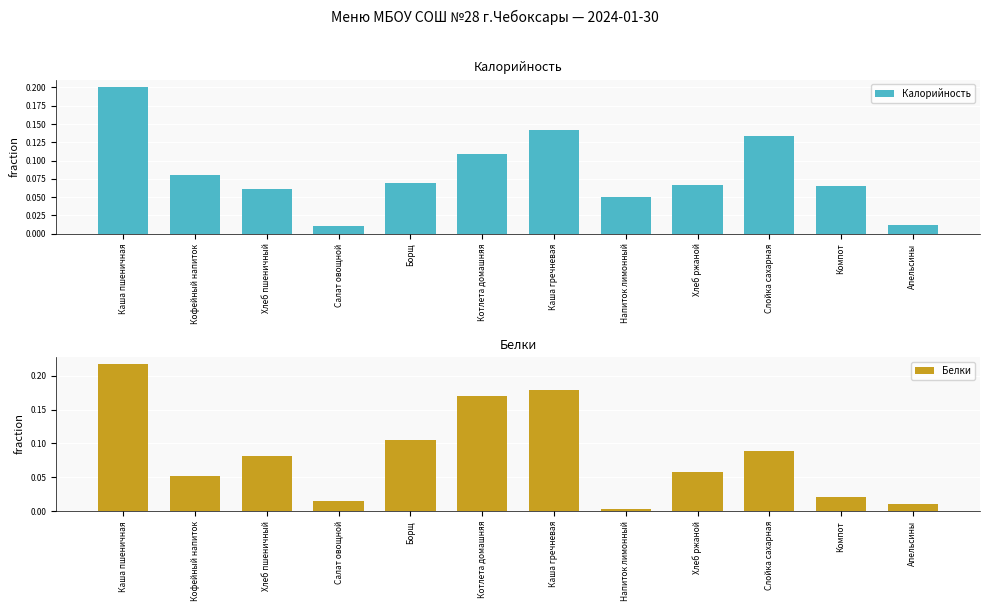

The Белки series shows 0.0 at Апельсины. True or false?

False